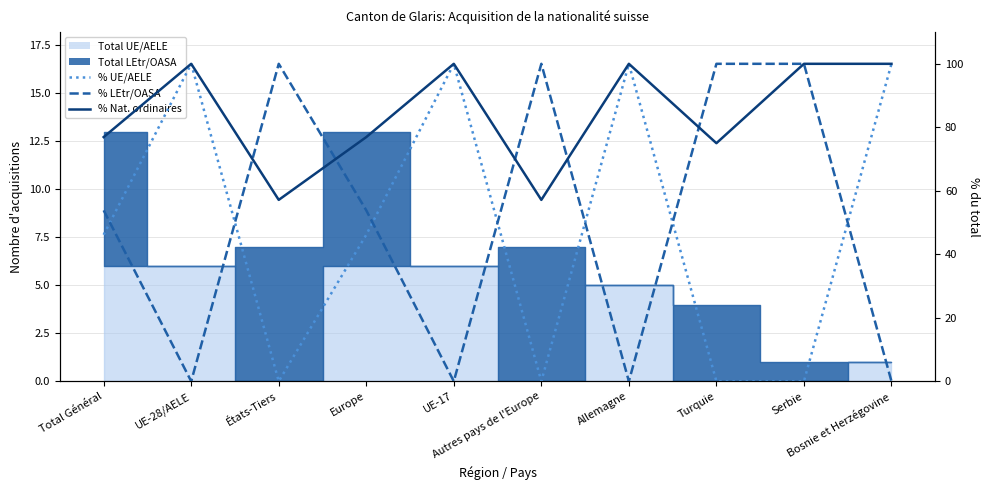

List the labels in order of % UE/AELE value, largest first.

UE-28/AELE, UE-17, Allemagne, Bosnie et Herzégovine, Total Général, Europe, États-Tiers, Autres pays de l'Europe, Turquie, Serbie